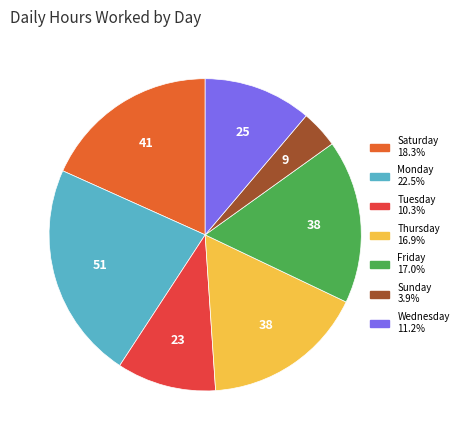

Is there a majority slice in this chart?

No